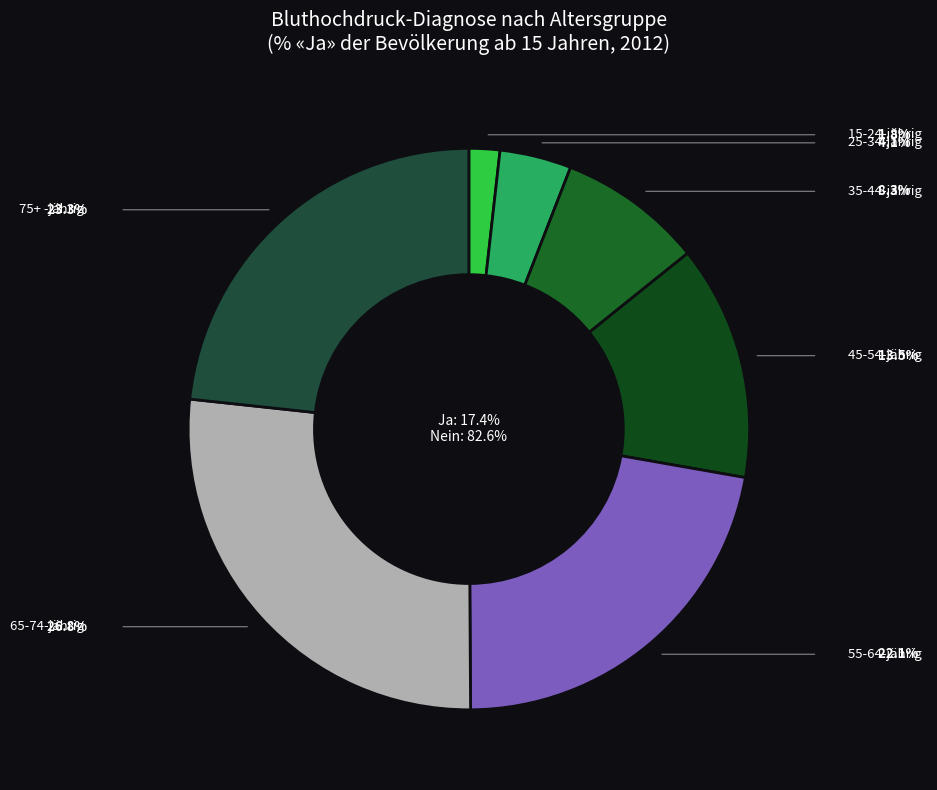

Which category has the smallest portion of the pie?

15-24-jährig